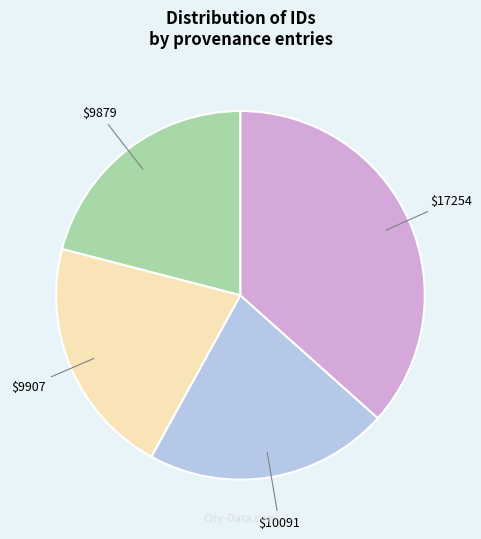

How many segments does this pie chart have?

4